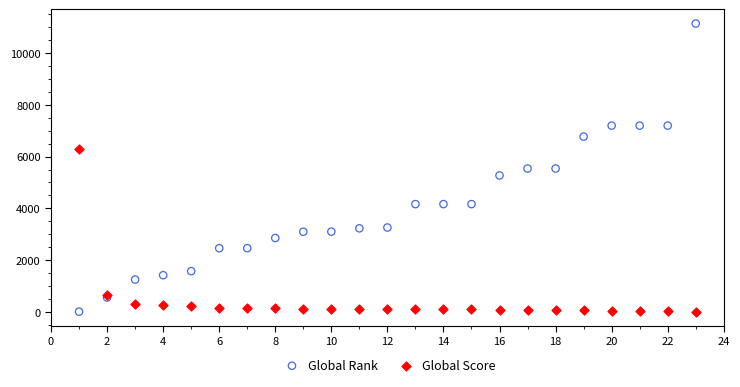

What is the X range (max minus min) for the scatter plot?

22